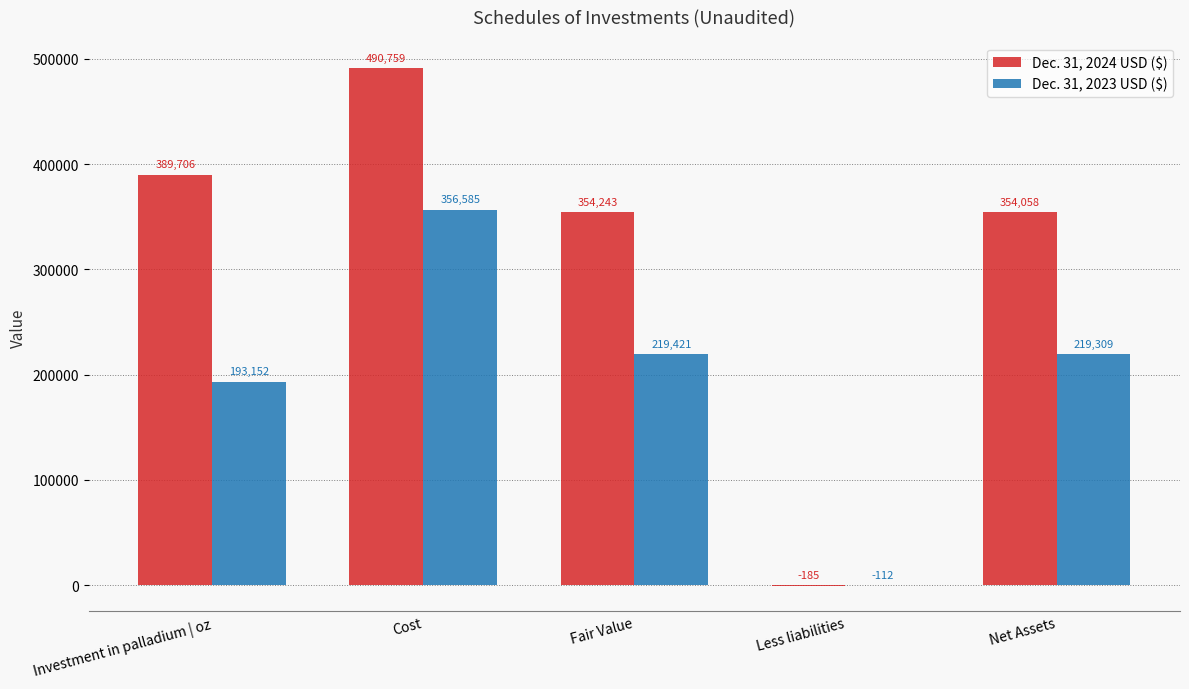

Which series changed the most between Investment in palladium | oz and Less liabilities?

Dec. 31, 2024 USD ($)